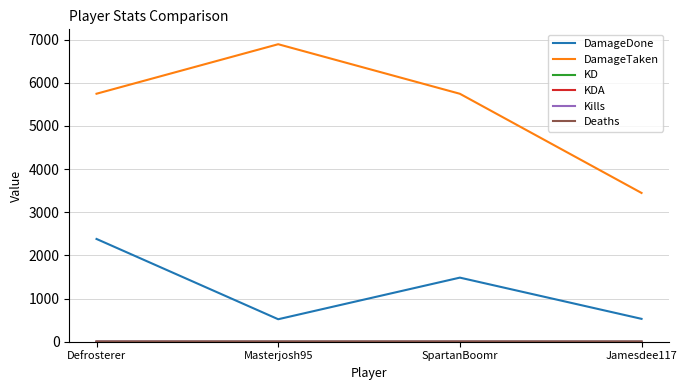

What is the greatest value displayed?

6893.0